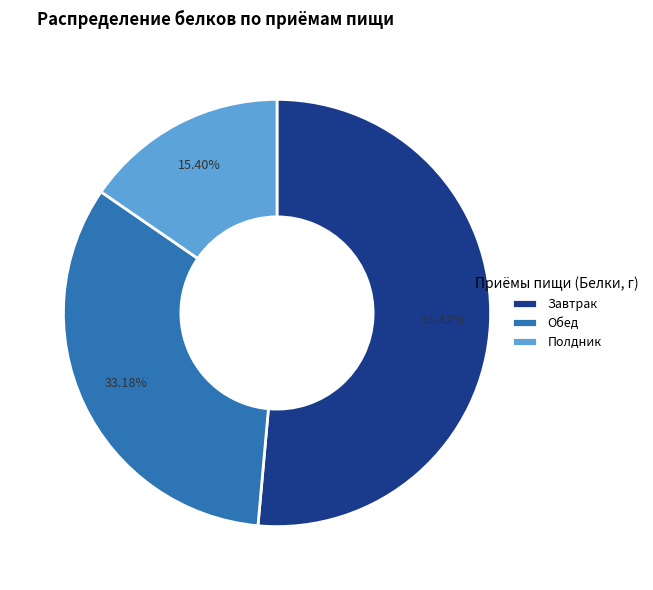

Do Полдник and Обед together represent more than half of the pie?

No